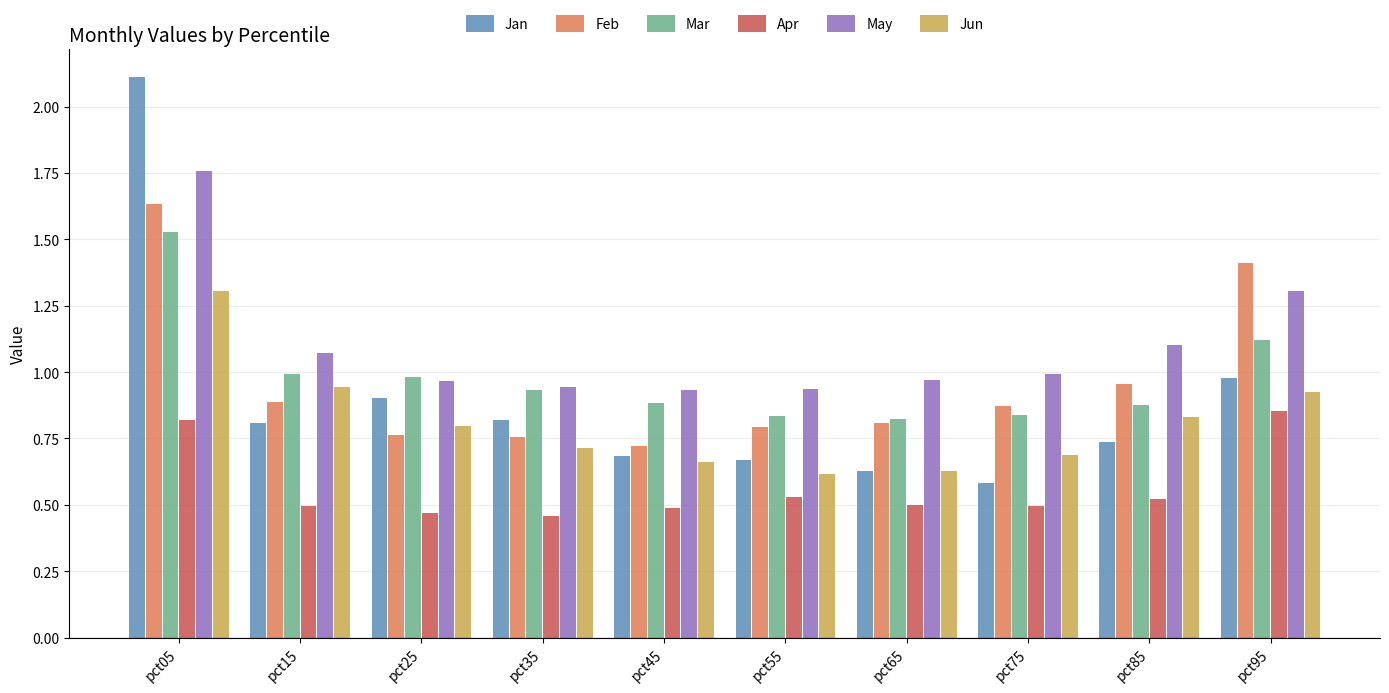

The Mar series shows 0.4 at pct65. True or false?

False